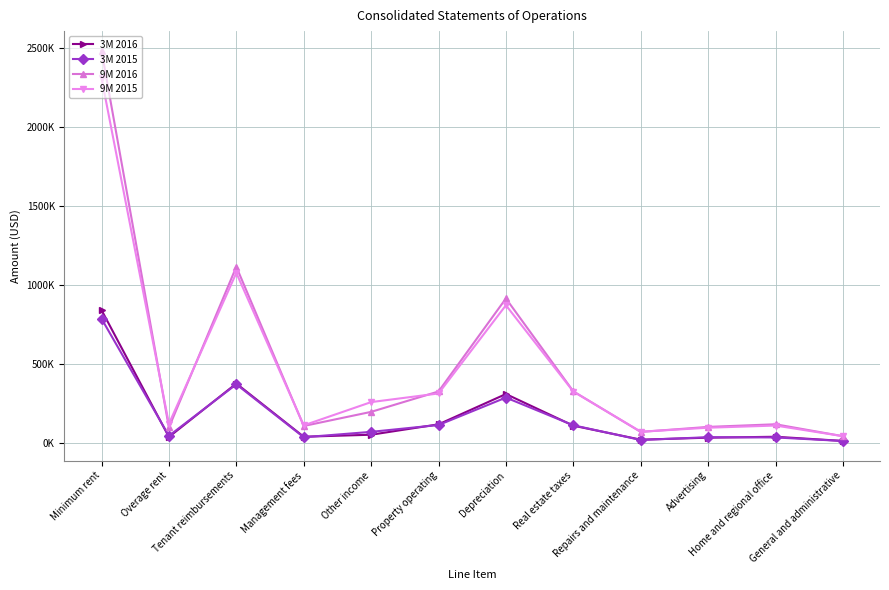

What is the sum of all 9M 2016 values?

5923462